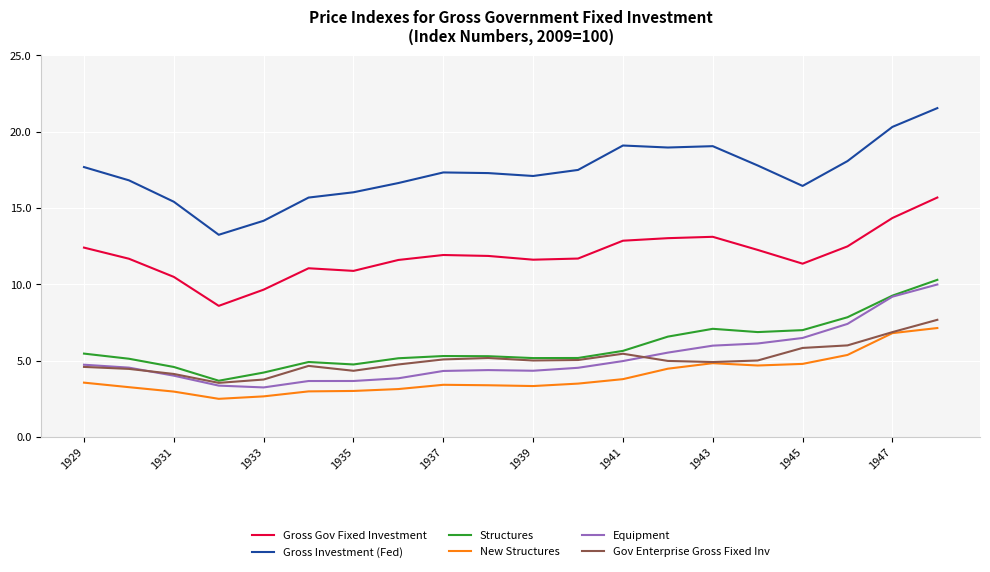

Which series has the largest range (max minus min)?

Gross Investment (Fed)